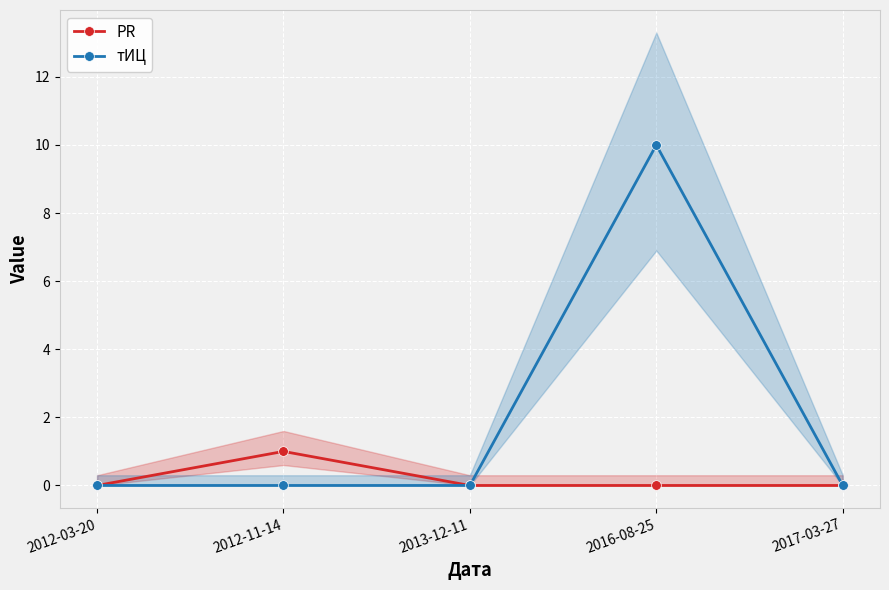

At which label is тИЦ closest to 5?

2012-03-20